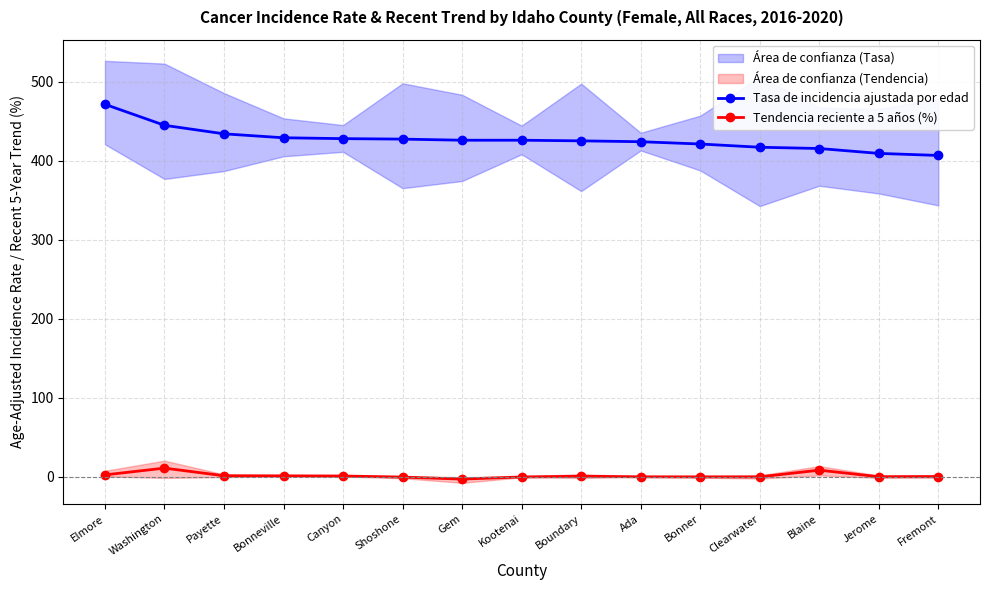

List the labels in order of Tasa de incidencia ajustada por edad value, smallest first.

Fremont, Jerome, Blaine, Clearwater, Bonner, Ada, Boundary, Gem, Kootenai, Shoshone, Canyon, Bonneville, Payette, Washington, Elmore